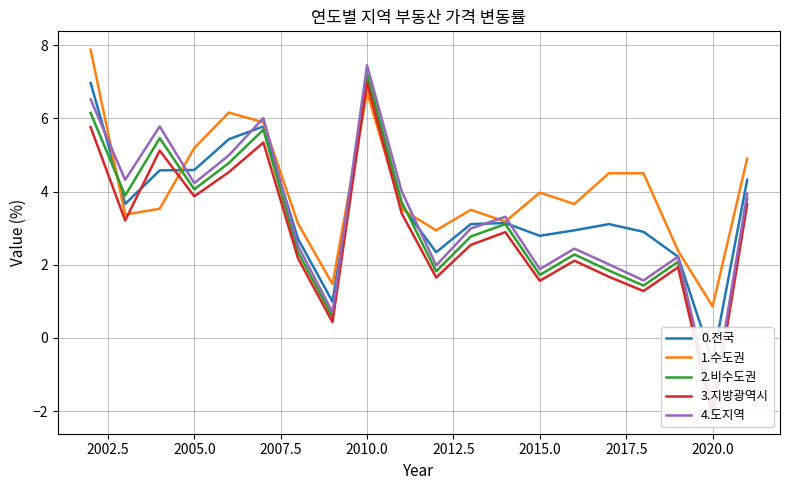

What is the maximum value for 1.수도권?

7.9